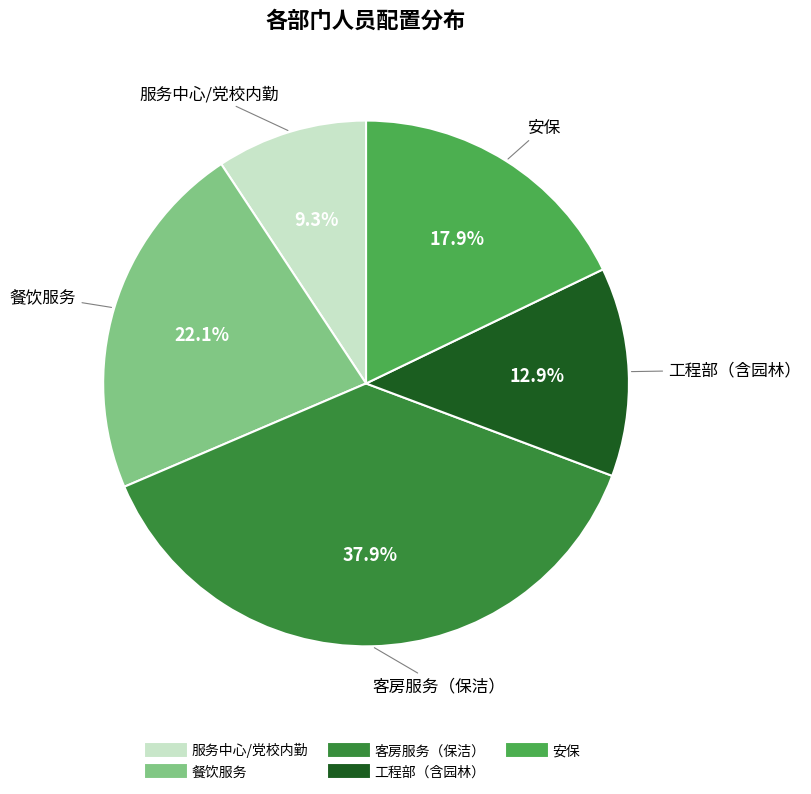

Is there a majority slice in this chart?

No